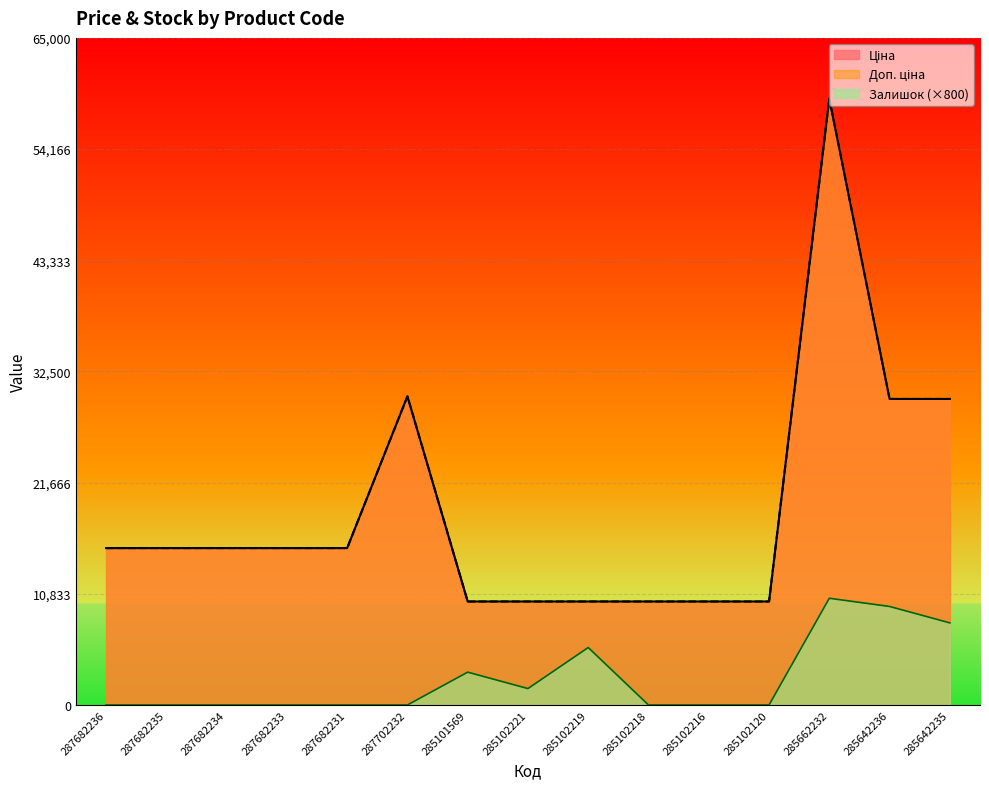

At which category does Залишок reach its first local peak?

285101569